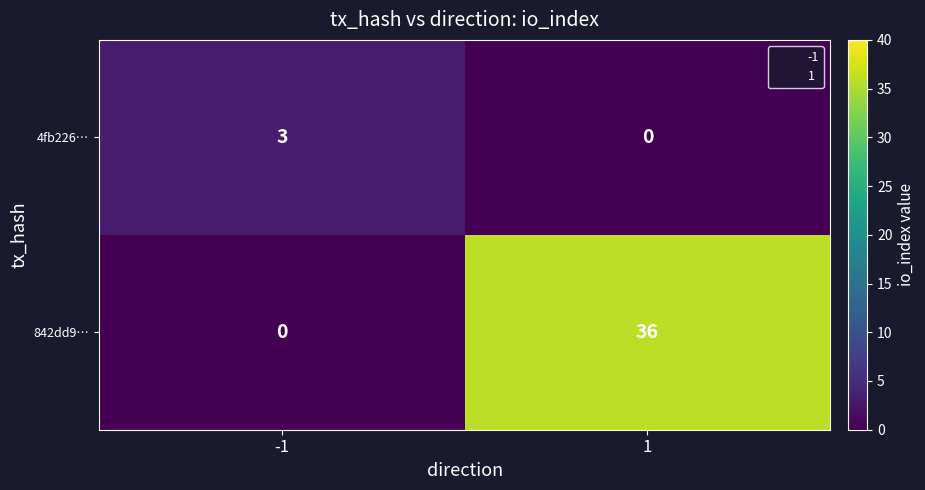

What is the difference between the highest and lowest values at 1?

36